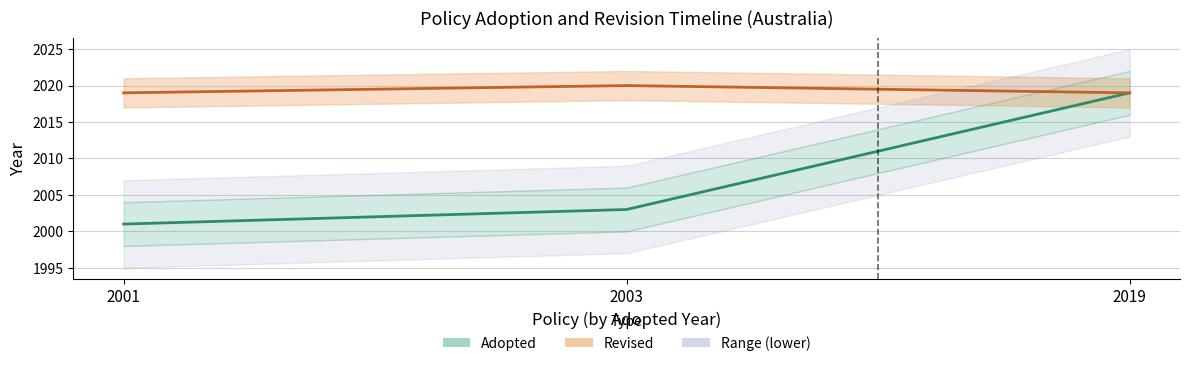

List the series in order of their overall mean, lowest first.

Adopted, Revised